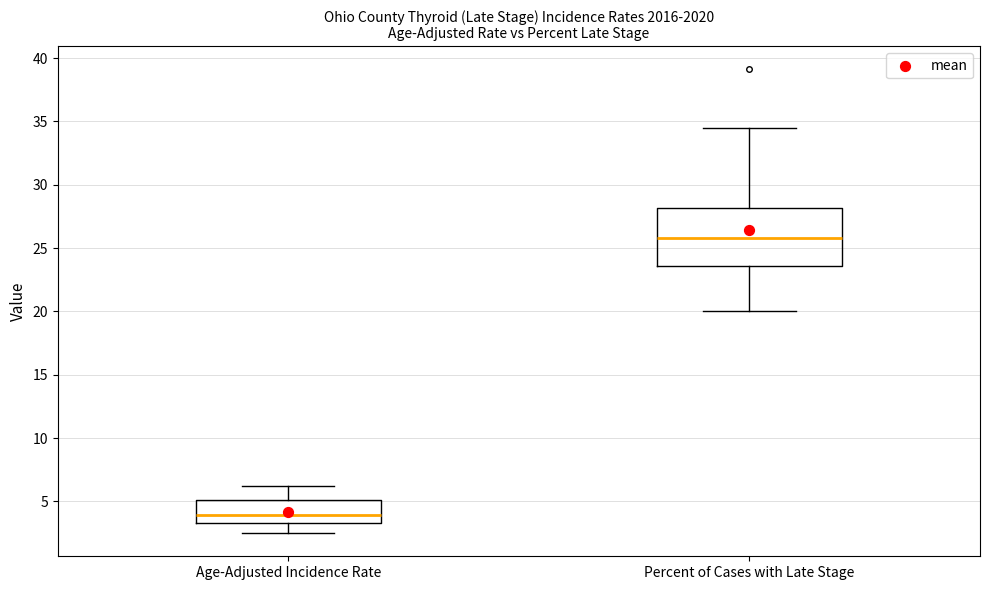

Which box is the tallest, from its lower edge to its upper edge?

Percent of Cases with Late Stage